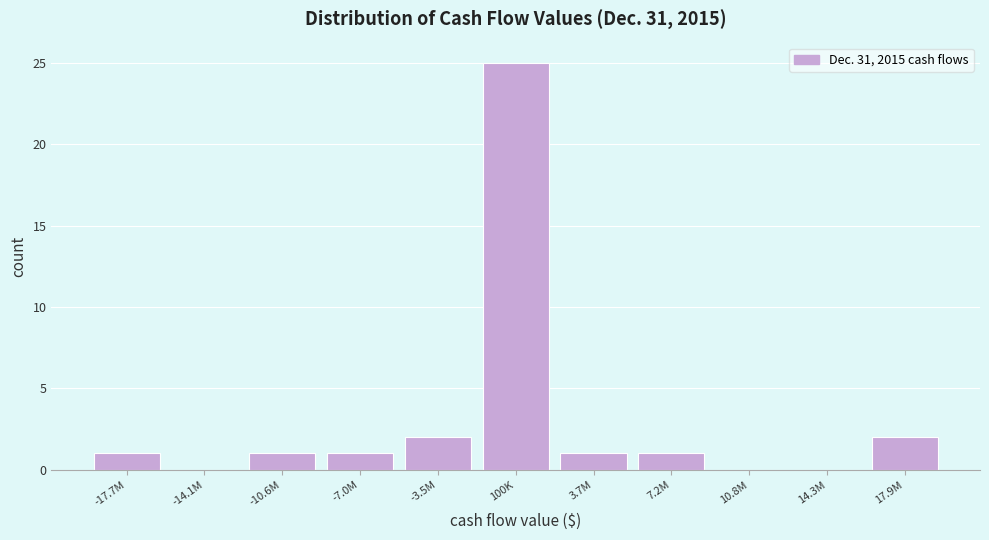

Reading left to right, extract all data points from this chart.

-17.7M=1	-14.1M=0	-10.6M=1	-7.0M=1	-3.5M=2	100K=25	3.7M=1	7.2M=1	10.8M=0	14.3M=0	17.9M=2